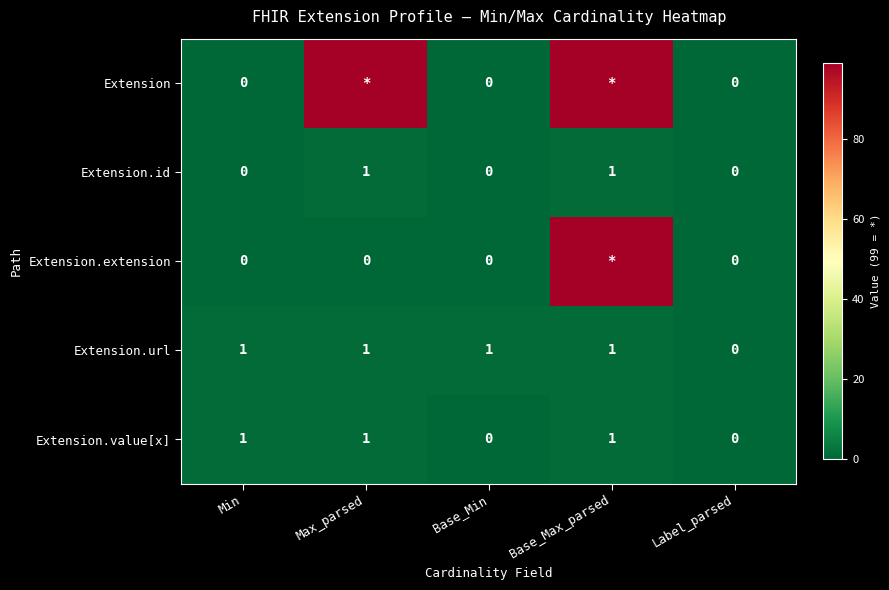

How many data points in Extension.url are less than 1?

1